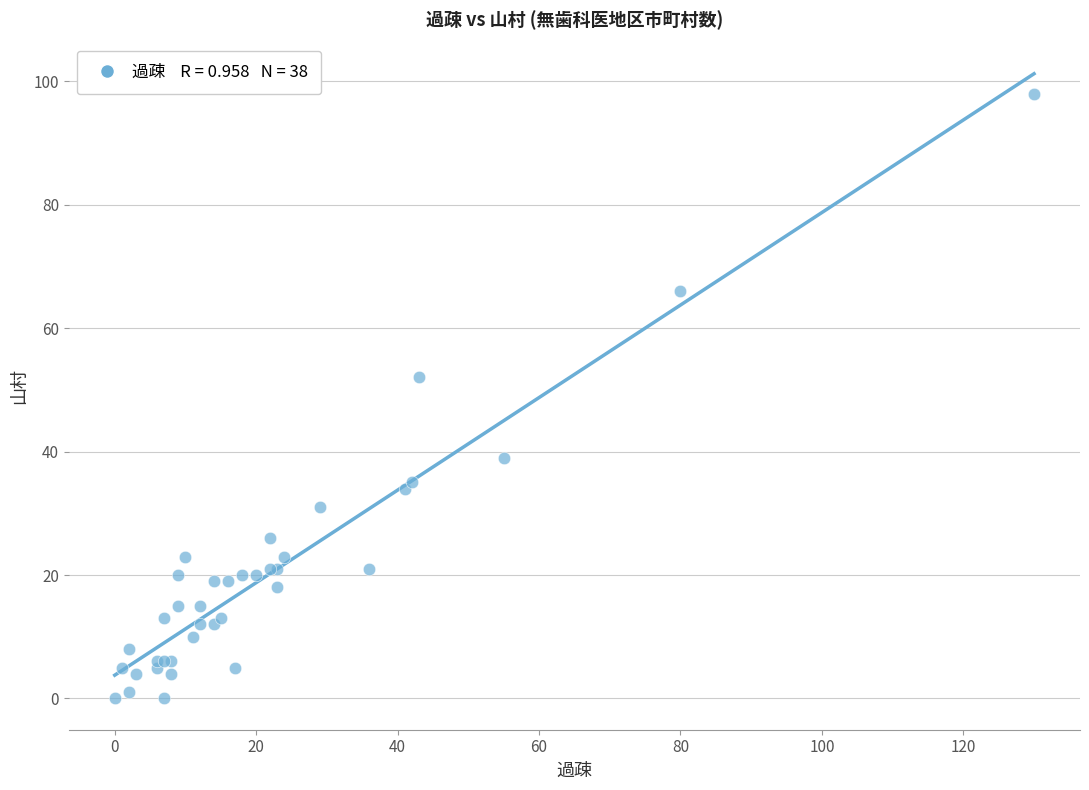

What Y value in the scatter plot is closest to 49?

52